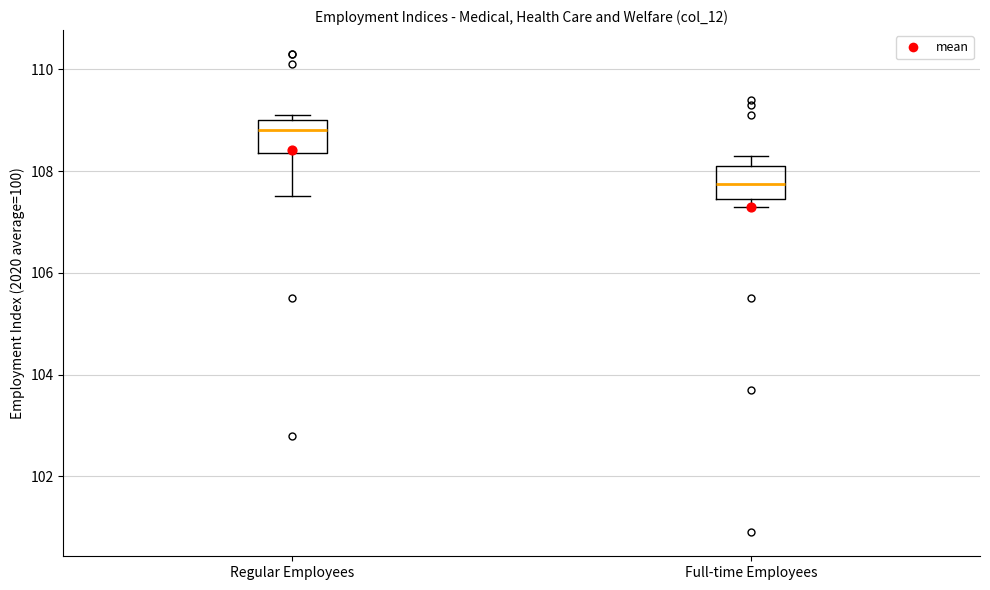

Reading left to right, transcribe this box plot: for each box, give where its median line is, the range the box spans, and where its two whiskers end, as read against the y-axis. The values are not printed on the chart, so give them approximately, as read against the axis.

Regular Employees: median 108.8, box 108.4 to 109.0, whiskers 107.6 to 109.2
Full-time Employees: median 107.8, box 107.4 to 108.2, whiskers 107.4 (just below the box's lower edge) to 108.4